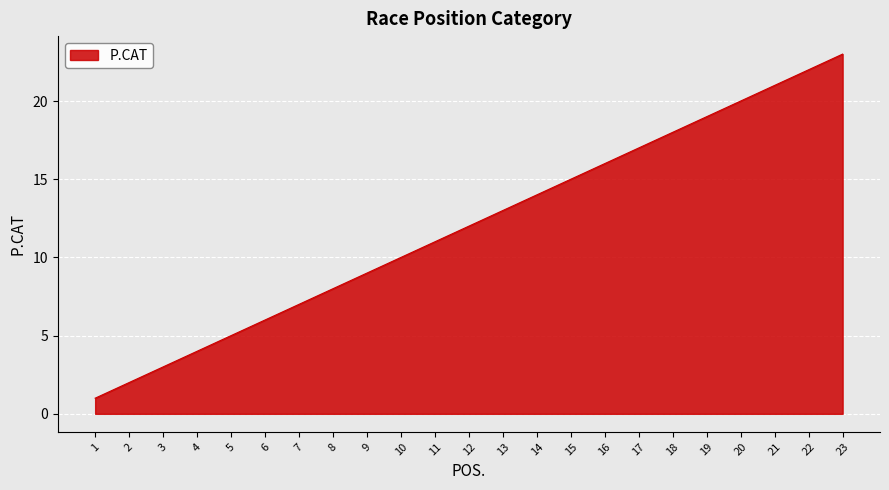

List the labels in order of value, largest first.

23, 22, 21, 20, 19, 18, 17, 16, 15, 14, 13, 12, 11, 10, 9, 8, 7, 6, 5, 4, 3, 2, 1